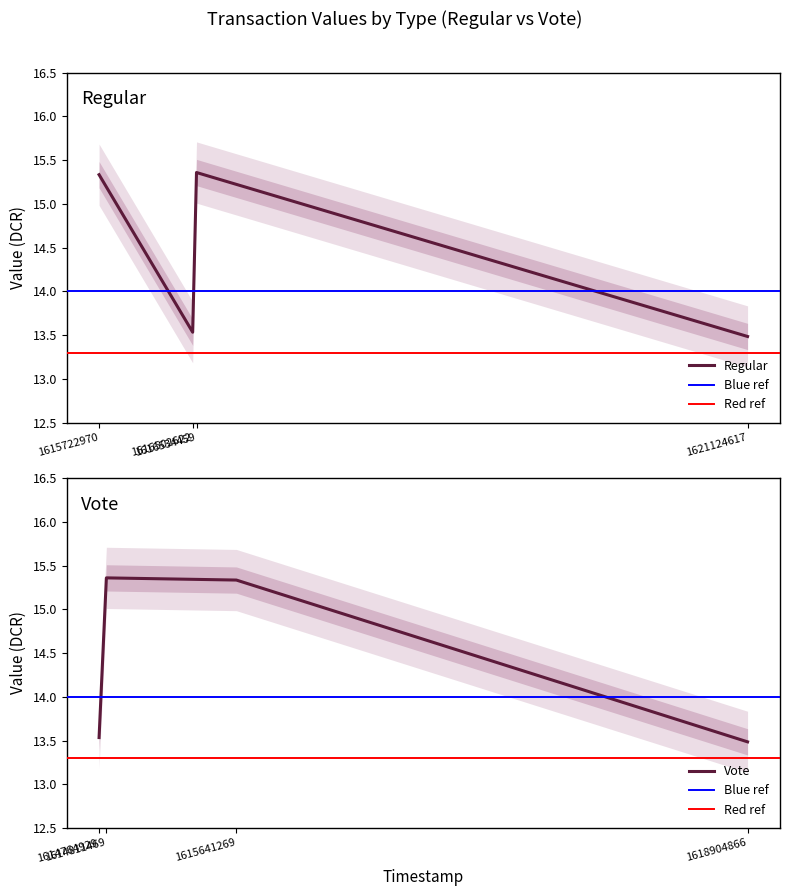

What is the lowest value of the Regular series?

13.5